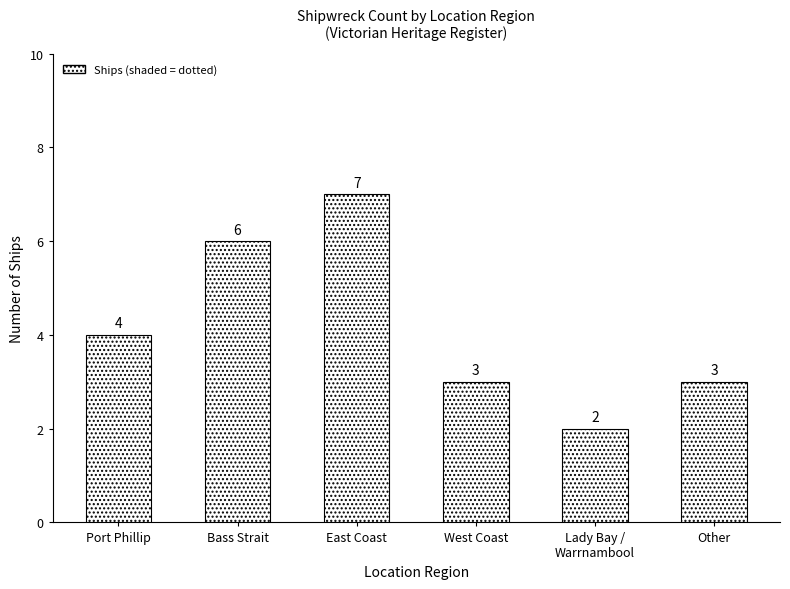

What is the label of the 1st bar from the right?

Other